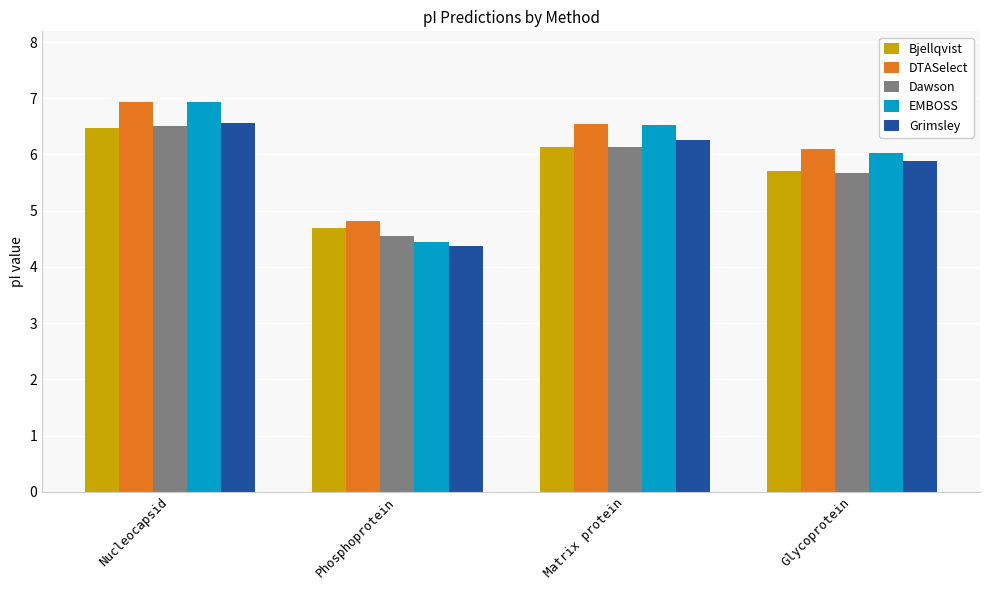

What is the sum of all Dawson values?

22.9